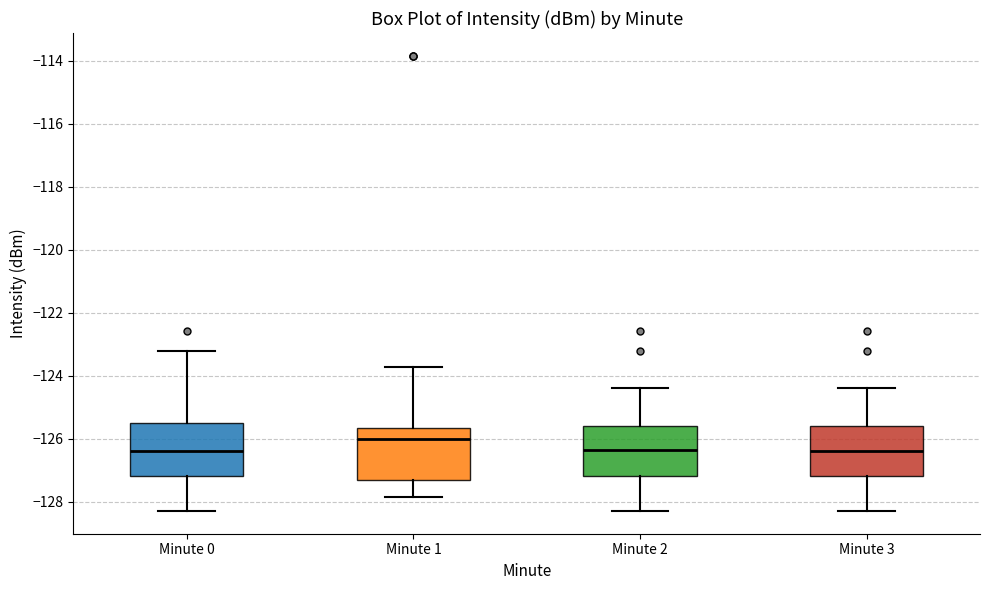

Where does the upper whisker of the box for Minute 2 end on the y-axis? The values are not printed on the chart, so give them approximately, as read against the axis.

-124.4